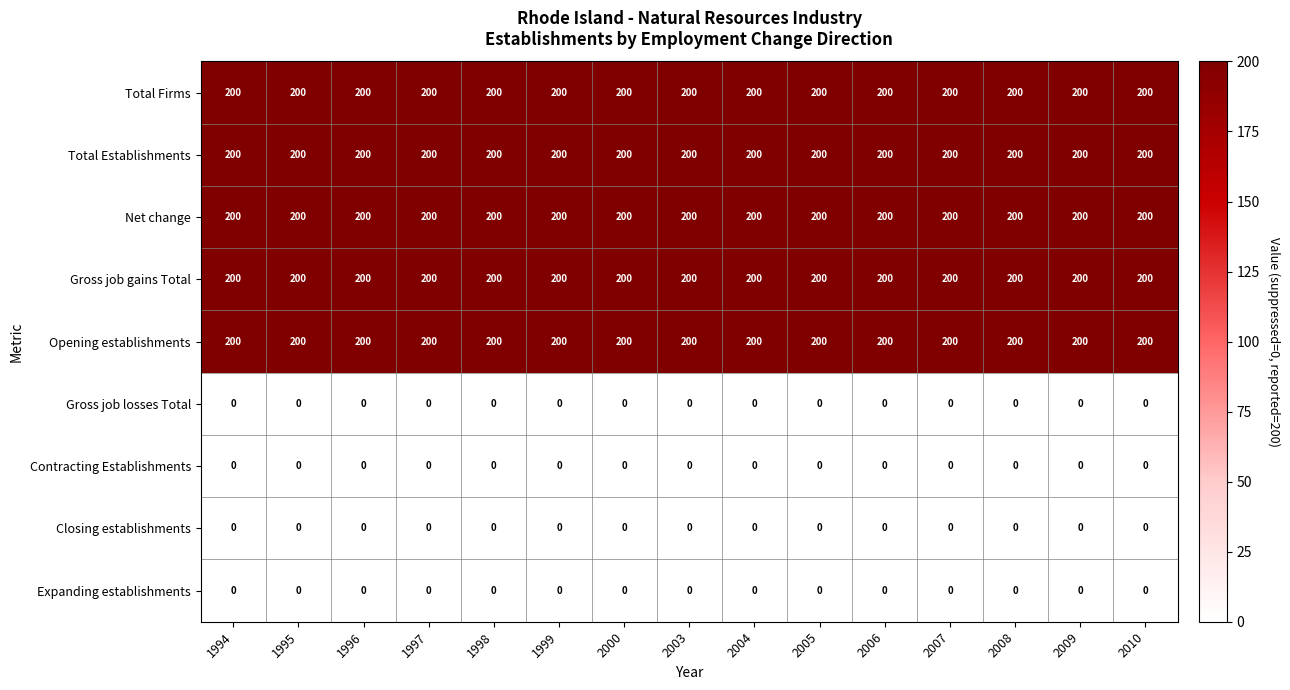

Count the number of categories in the chart.

15